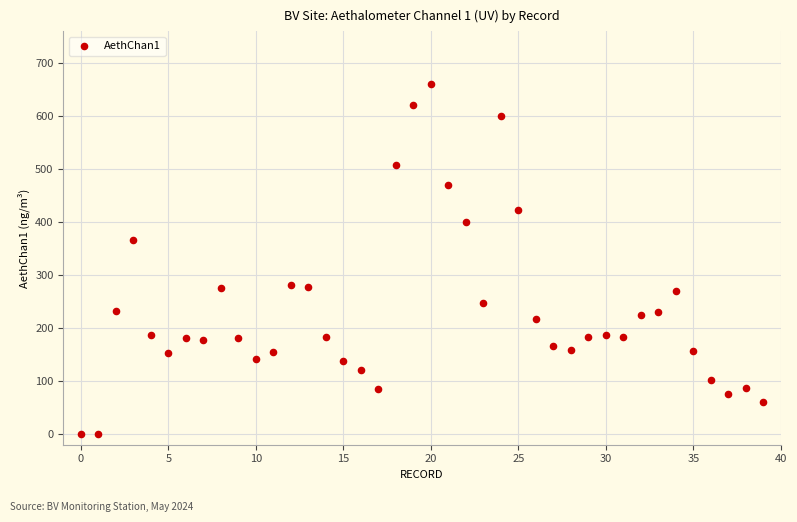

What is the range of Y values (max minus min)?

660.0